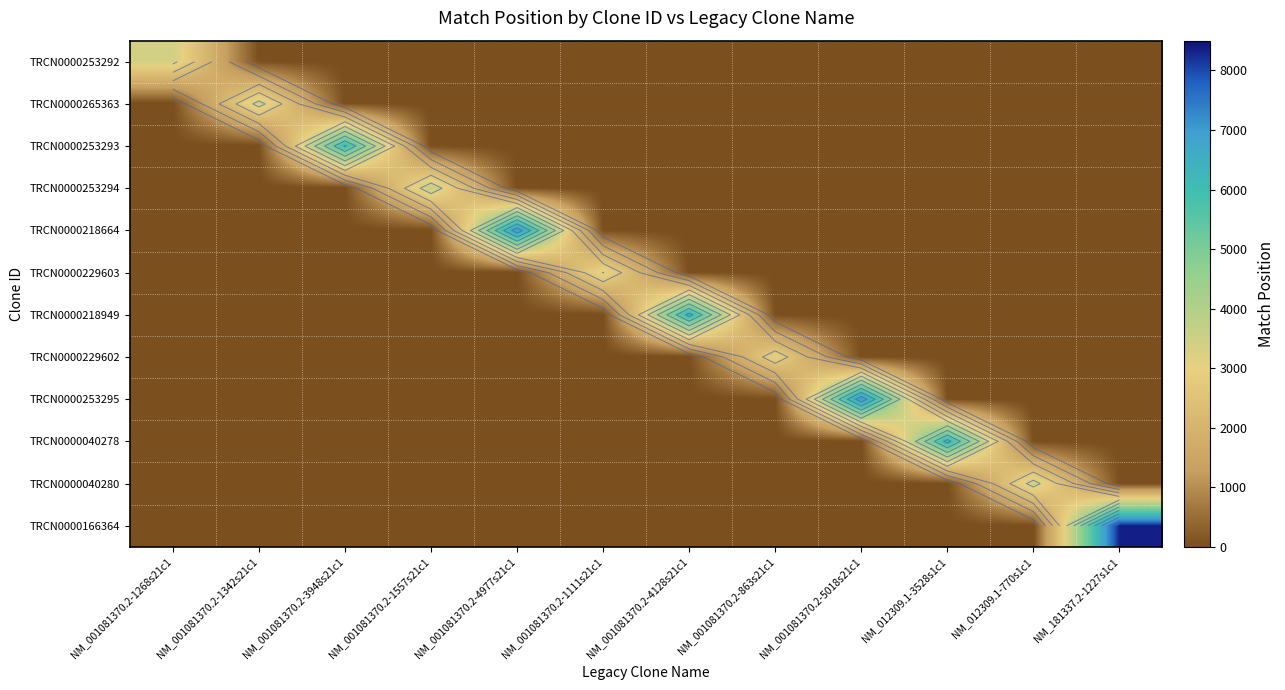

What is the maximum value shown in the chart?

8340